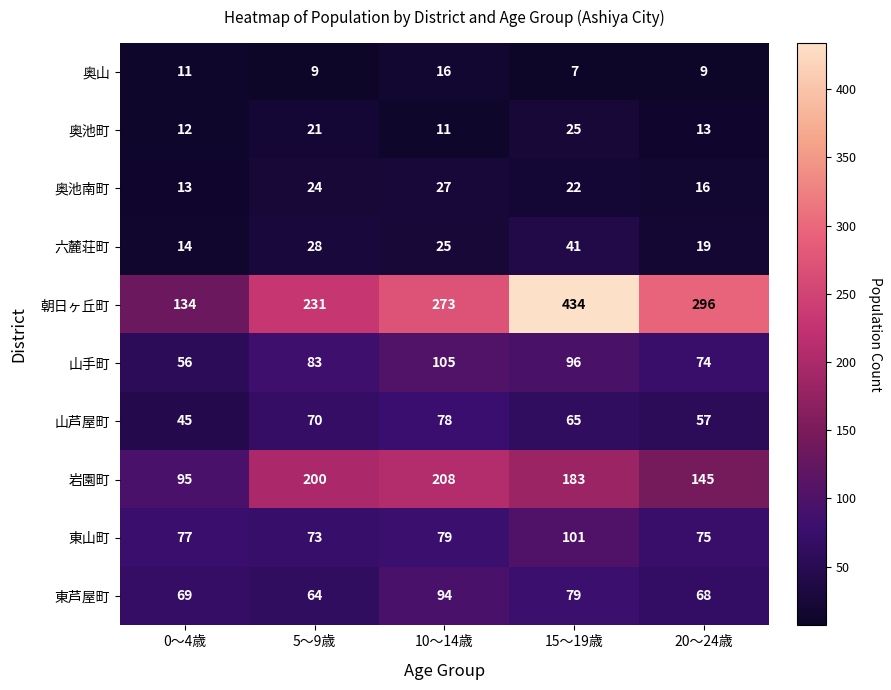

How many 六麓荘町 values are between 19 and 28?

3